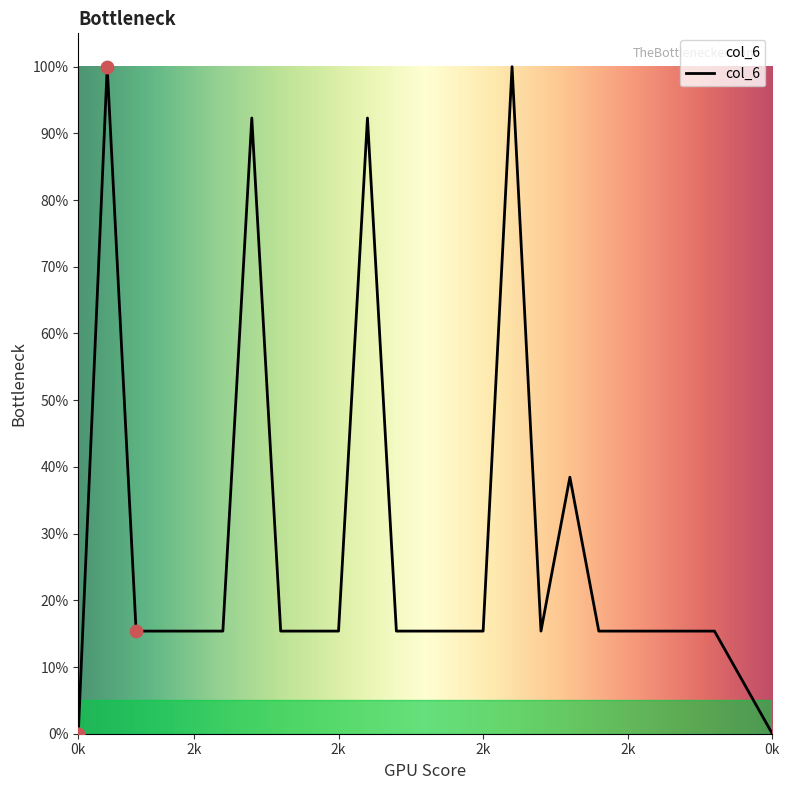

What is the maximum value shown in the chart?

100.0